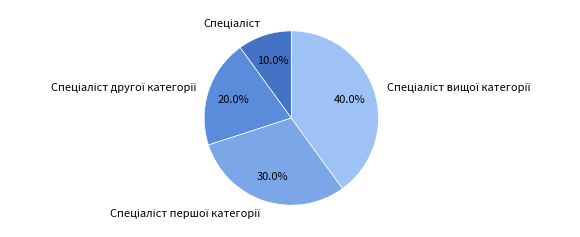

Is there any slice that represents more than half of the pie?

No